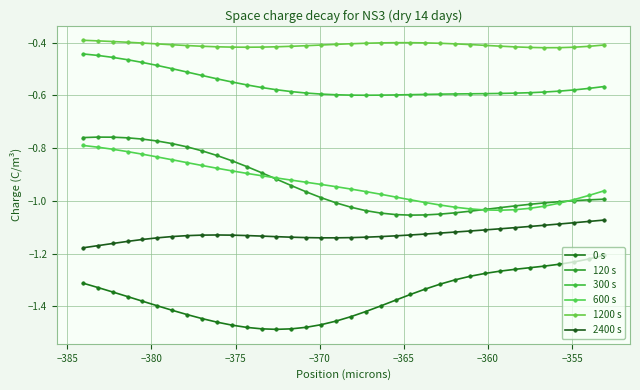

How many lines are shown in the chart?

6